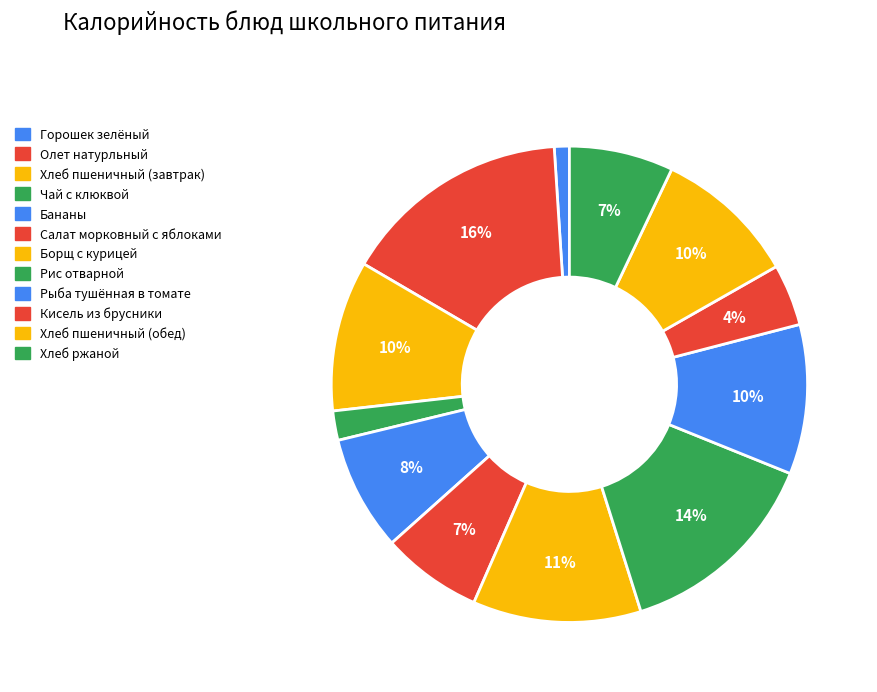

How many slices are in this pie chart?

12